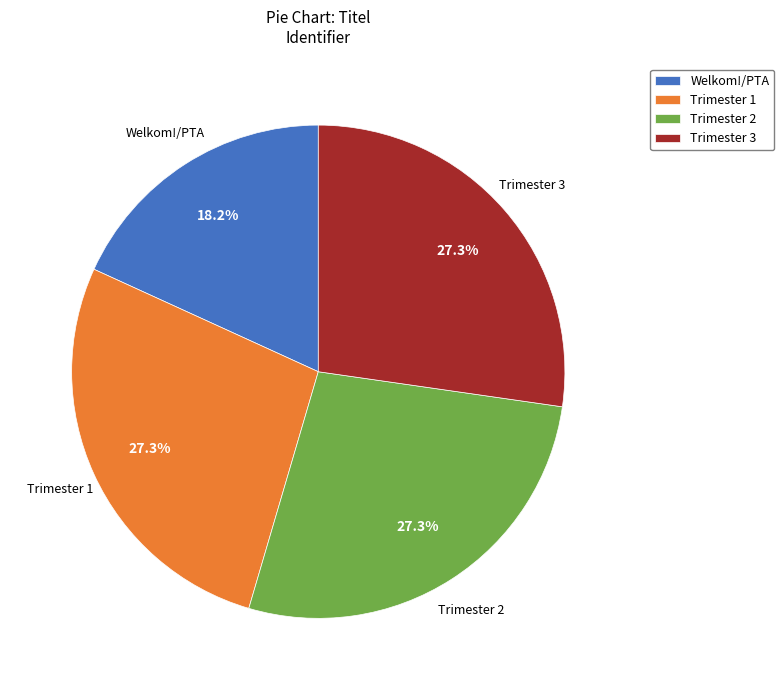

How many segments does this pie chart have?

4